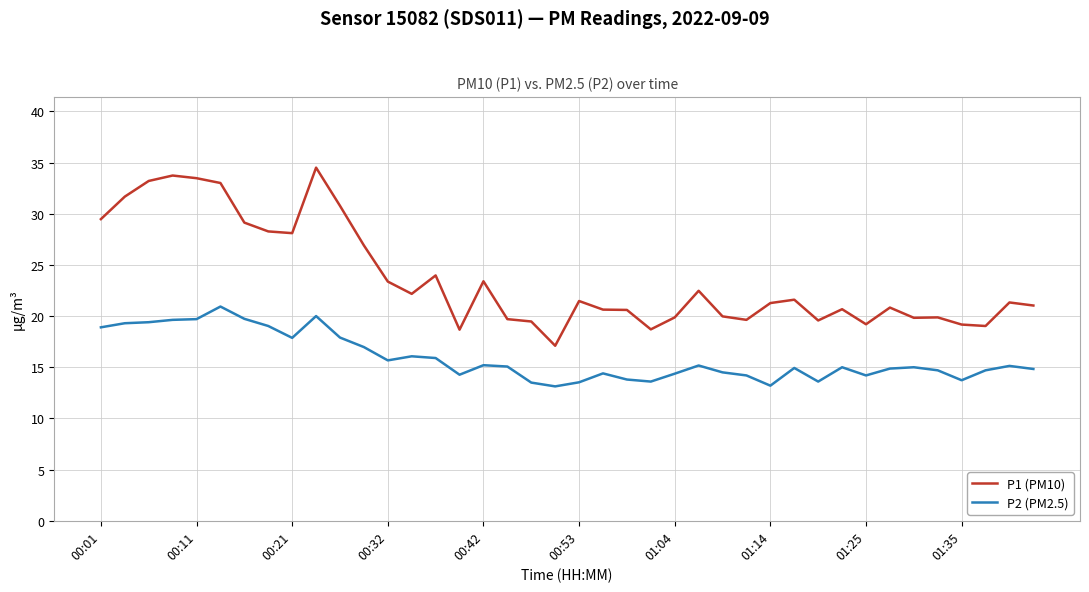

What is the maximum value for P1 (PM10)?

34.5